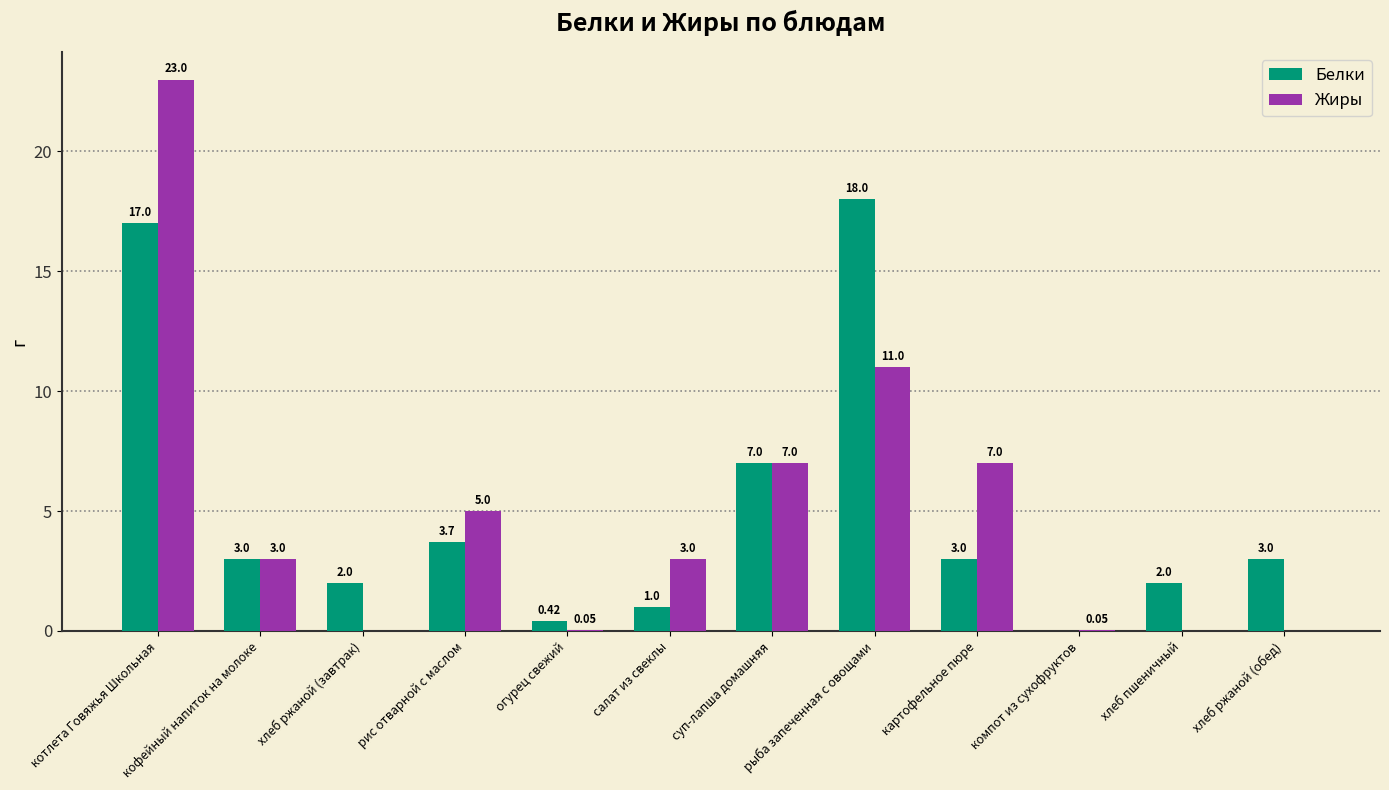

How many groups of bars are there?

12